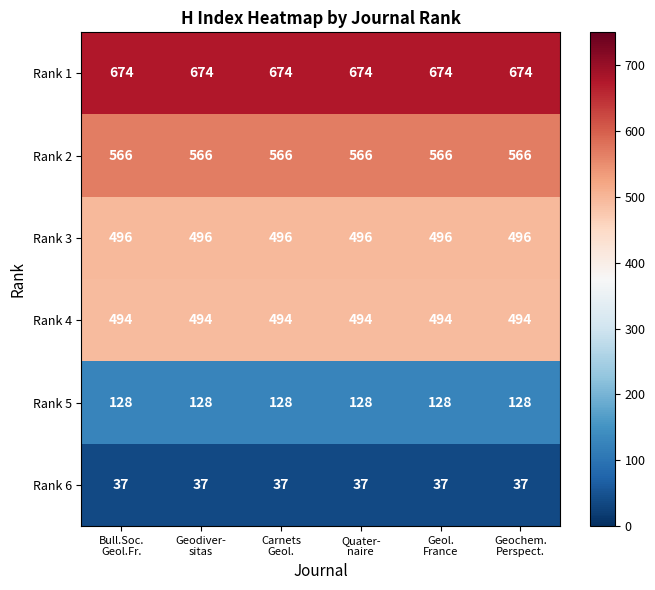

At how many categories does at least one series exceed 434?

6